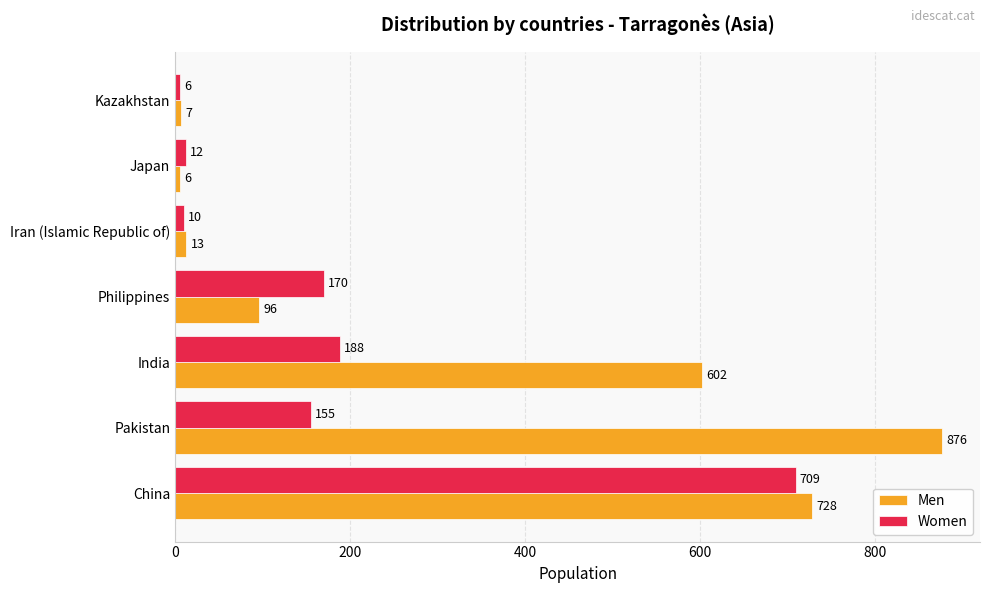

What are all the series names shown in the legend?

Men, Women